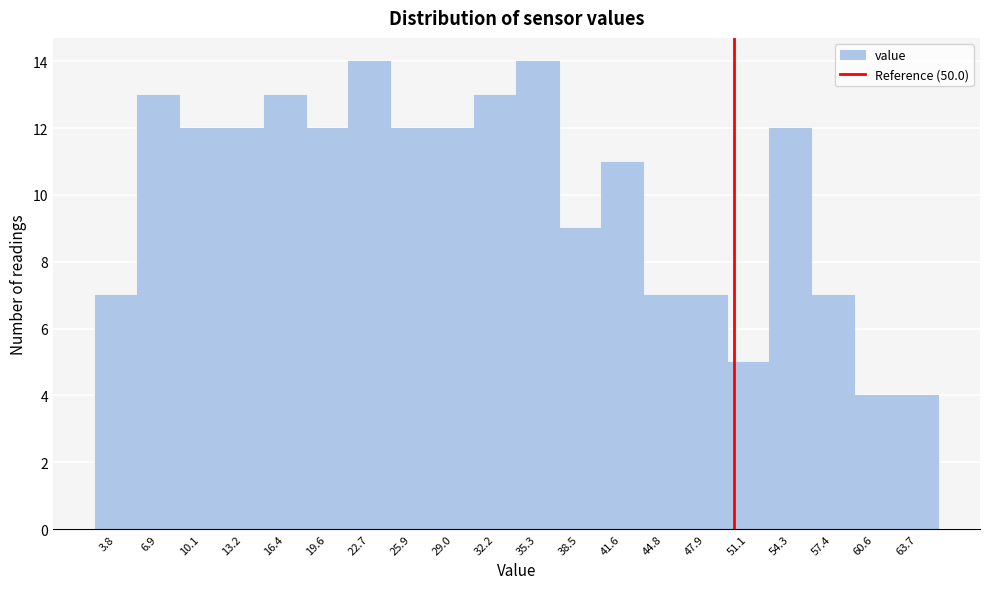

Reading left to right, list every bar in this chart as the range it spans on the x-axis followed by its height. Neither the bar edges nor the heights are printed on the chart, so give them approximately, as read against the axes.

2.0 to 5.5: 7
5.5 to 8.5: 13
8.5 to 11.5: 12
11.5 to 15.0: 12
15.0 to 18.0: 13
18.0 to 21.0: 12
21.0 to 24.5: 14
24.5 to 27.5: 12
27.5 to 30.5: 12
30.5 to 34.0: 13
34.0 to 37.0: 14
37.0 to 40.0: 9
40.0 to 43.0: 11
43.0 to 46.5: 7
46.5 to 49.5: 7
49.5 to 52.5: 5
52.5 to 56.0: 12
56.0 to 59.0: 7
59.0 to 62.0: 4
62.0 to 65.5: 4